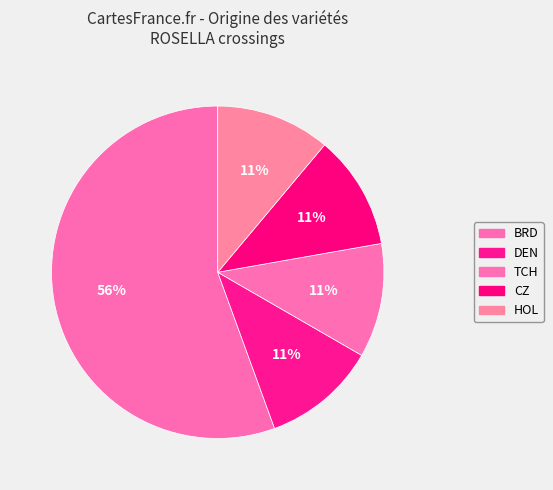

Count the number of slices in the pie.

5